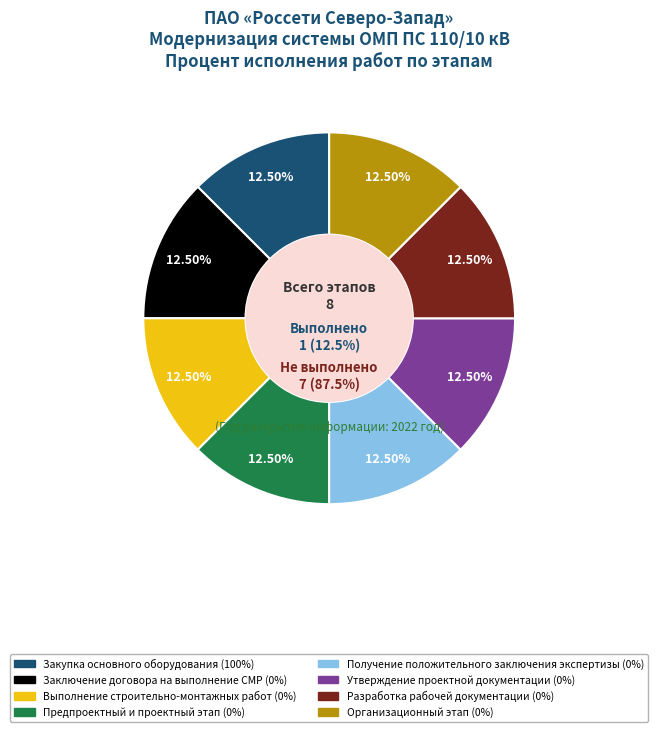

What is the smallest slice in the pie chart?

Заключение договора на выполнение СМР